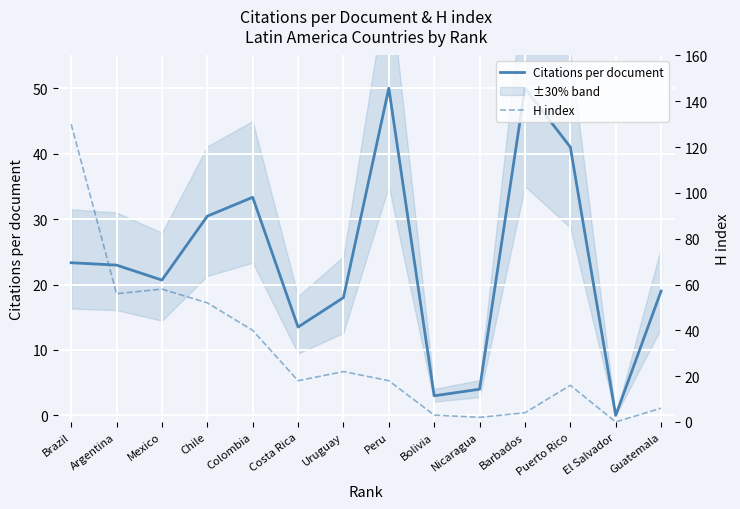

Rank the series by their average value, from highest to lowest.

H index, Citations per document